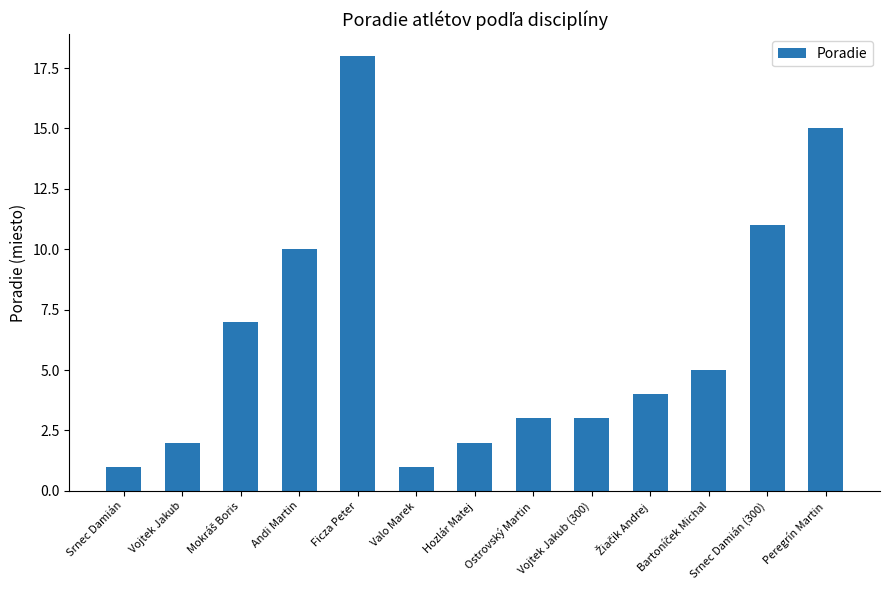

The chart shows a value of 2 at Vojtek Jakub. True or false?

True